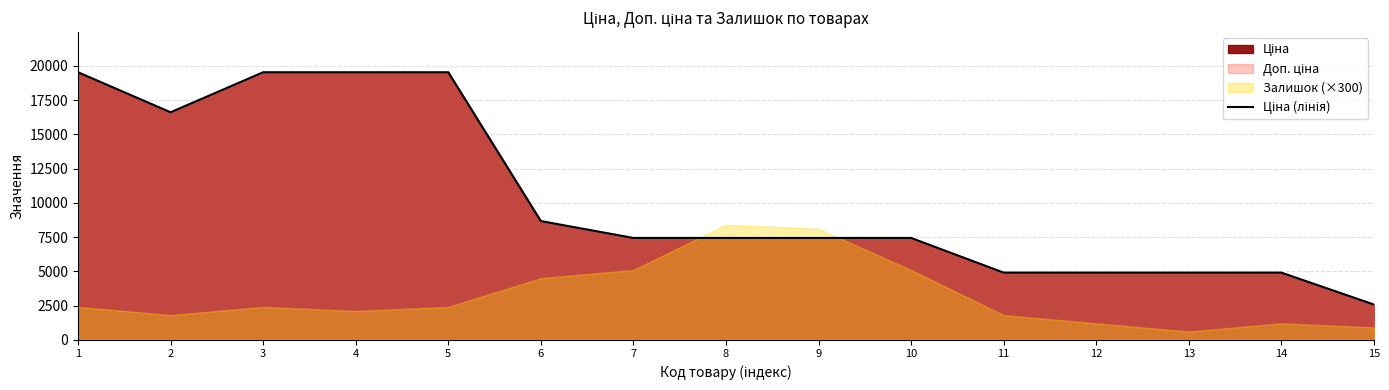

True or false: the data has more than 2 interior local peaks.

False